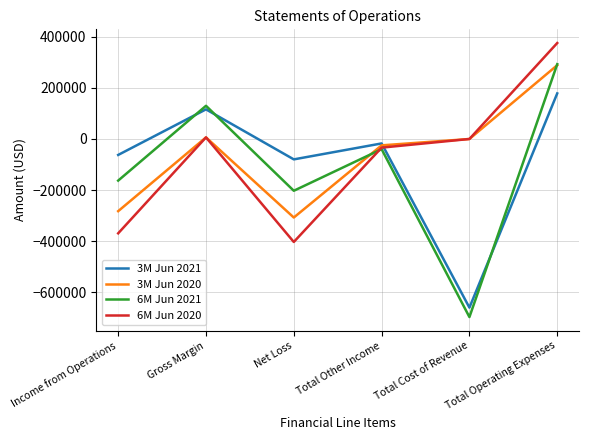

What is the difference between the 6M Jun 2020 values at Net Loss and Total Cost of Revenue?

403151